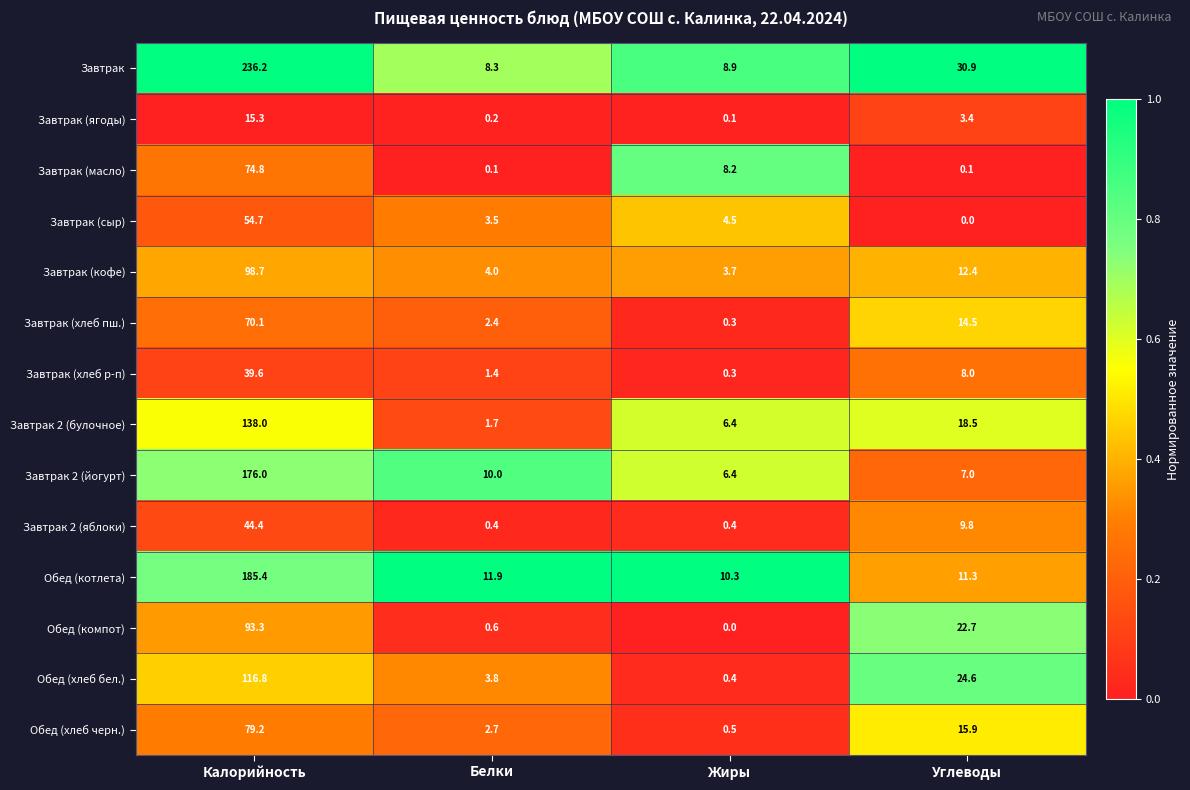

How many data points in Завтрак (сыр) are less than 4?

2